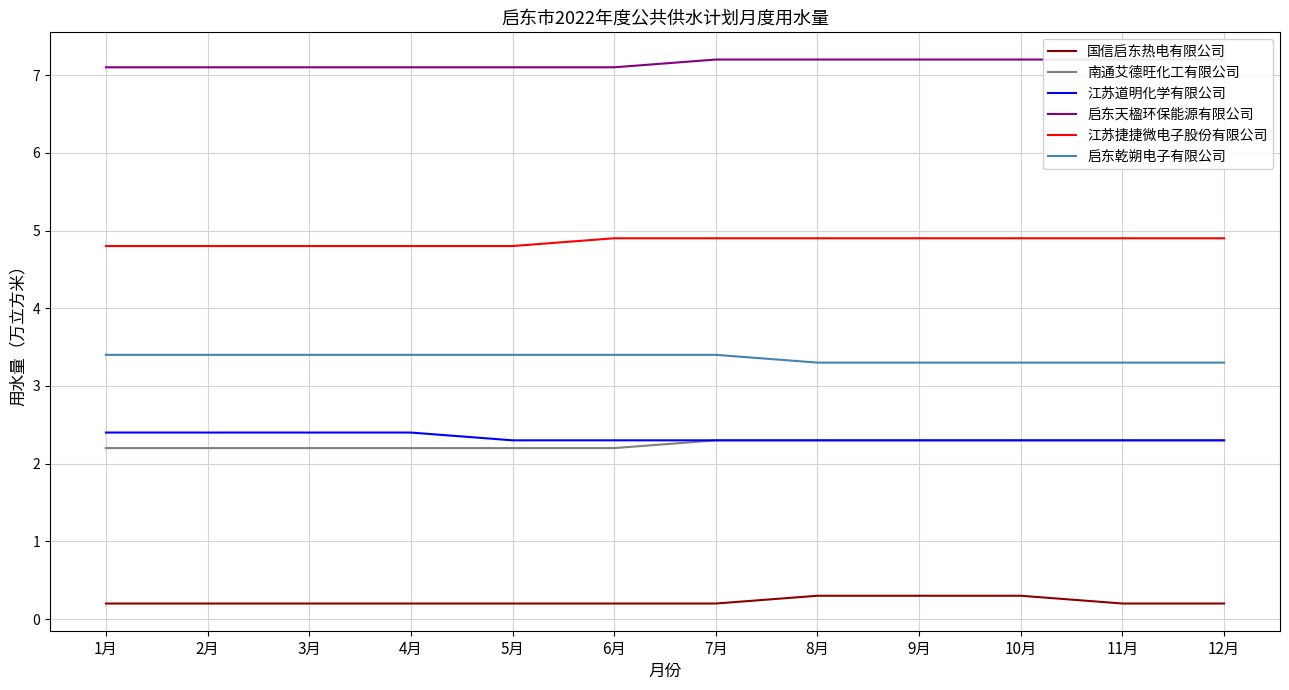

At which category does the chart reach its peak across all series?

7月